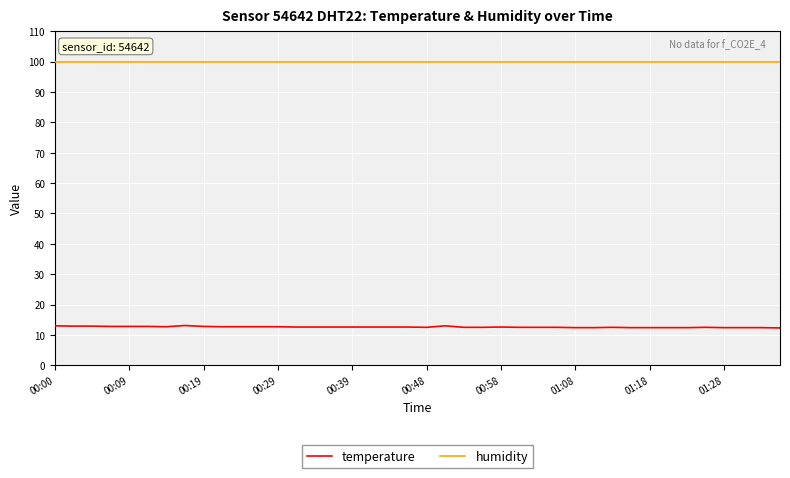

Which series has the largest range (max minus min)?

temperature